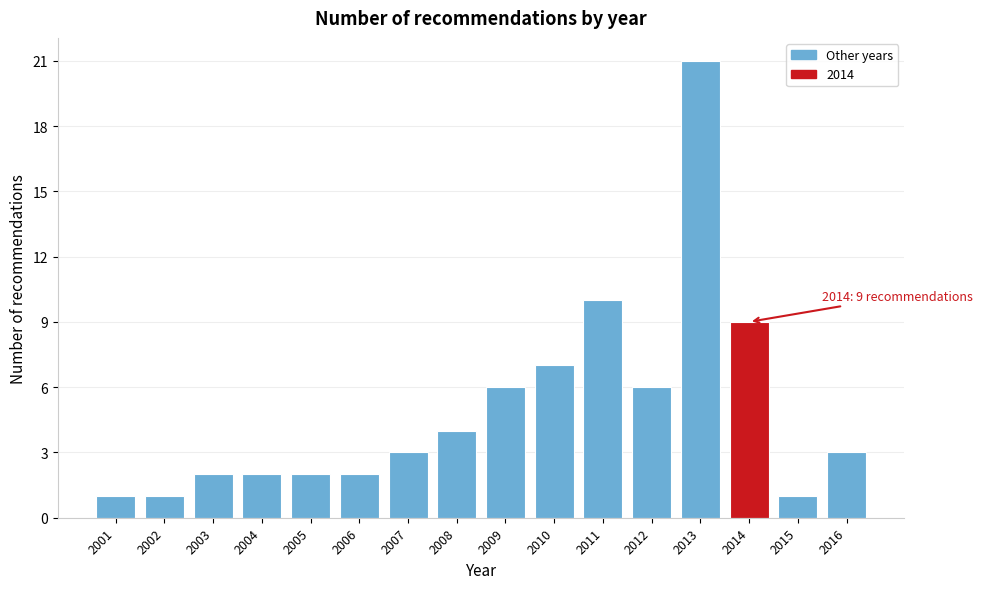

Reading left to right, what are all the values shown in this chart?

2001=1	2002=1	2003=2	2004=2	2005=2	2006=2	2007=3	2008=4	2009=6	2010=7	2011=10	2012=6	2013=21	2014=9	2015=1	2016=3